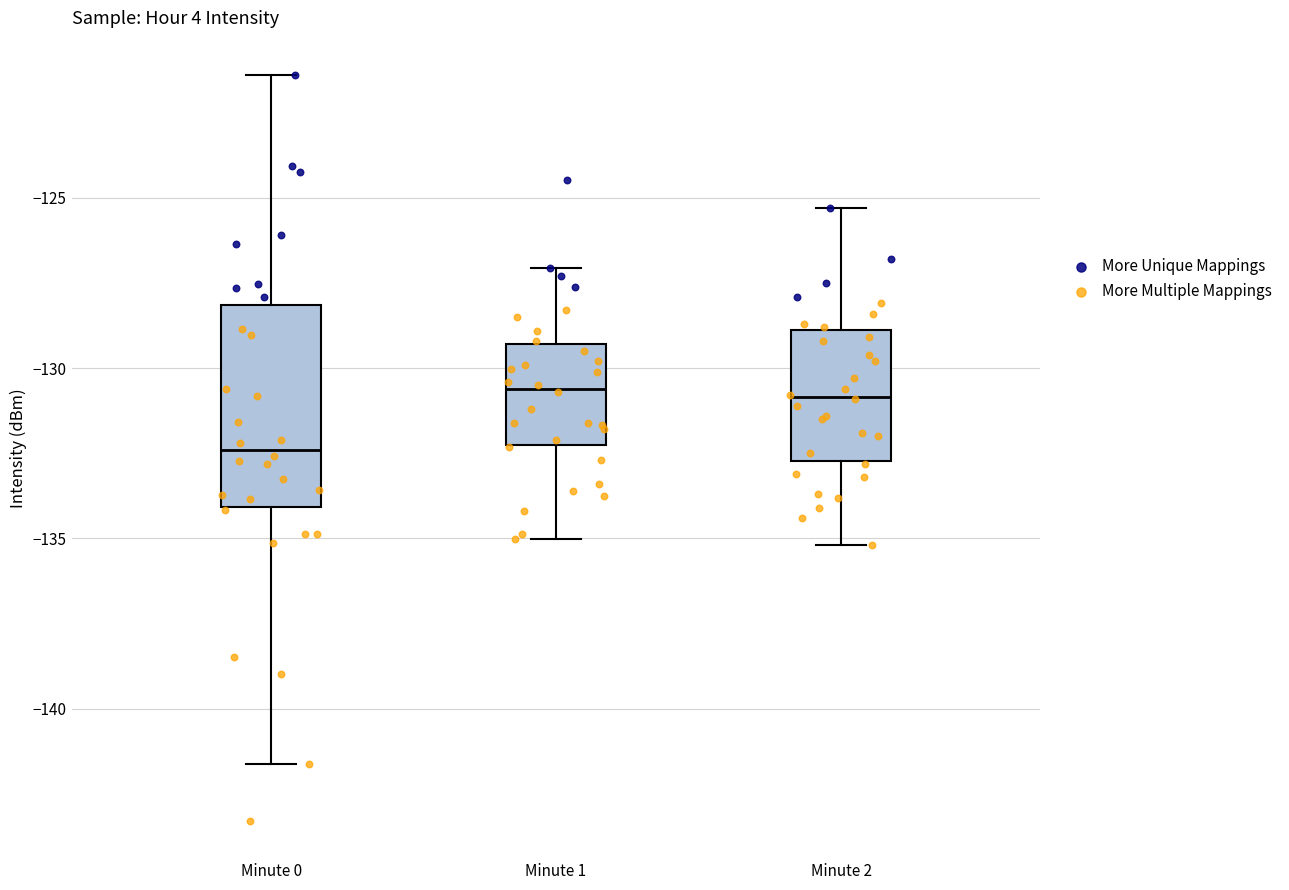

Where does the upper whisker of the box for Minute 0 end on the y-axis? The values are not printed on the chart, so give them approximately, as read against the axis.

-121.5